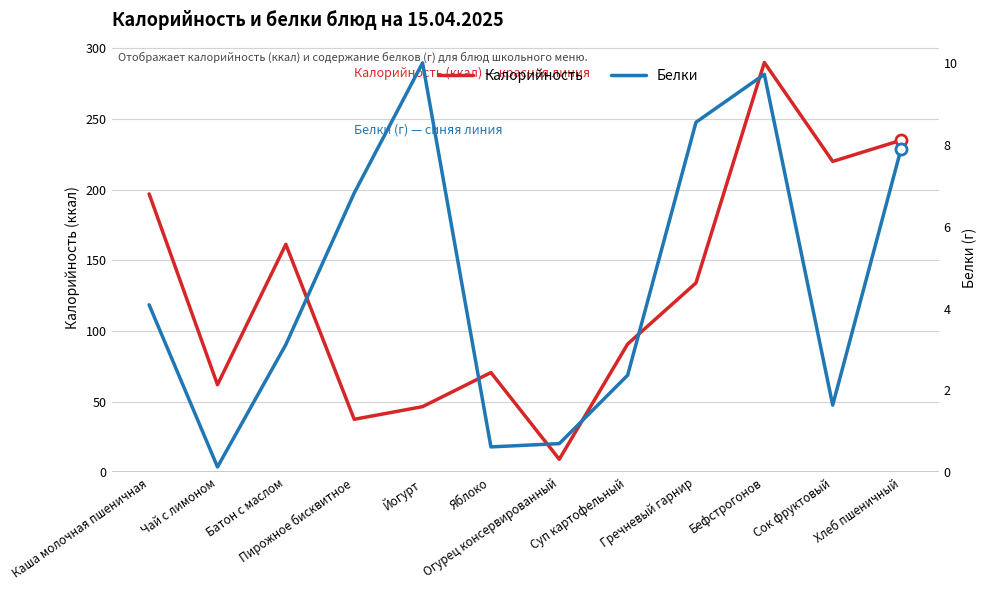

What is the smallest value displayed?

0.1